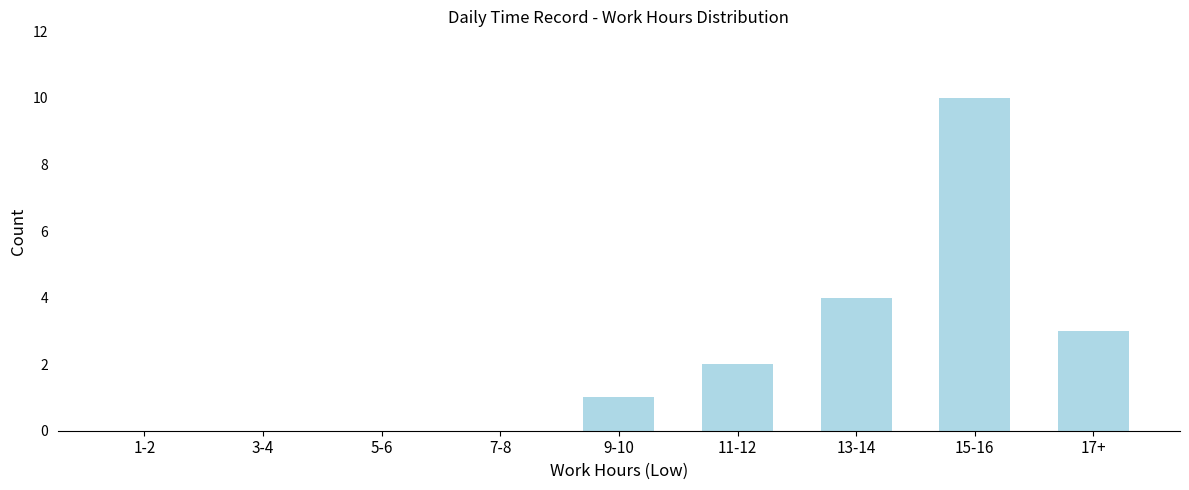

Reading left to right, extract all data points from this chart.

1-2=0	3-4=0	5-6=0	7-8=0	9-10=1	11-12=2	13-14=4	15-16=10	17+=3